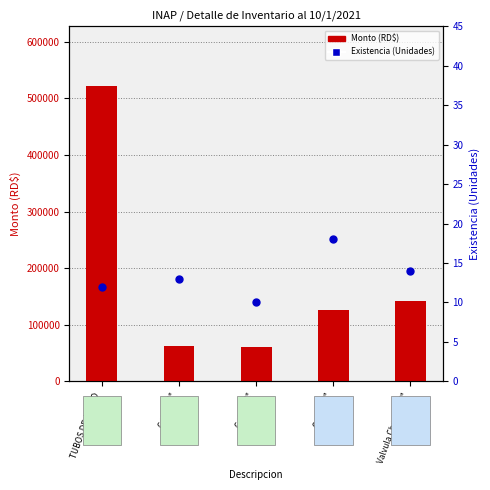

What is the total value across all series at TUBOS DE ACERO?

522612